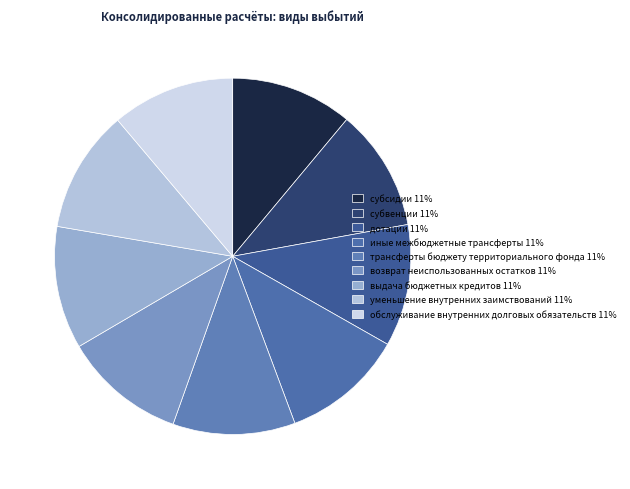

Count the number of slices in the pie.

9